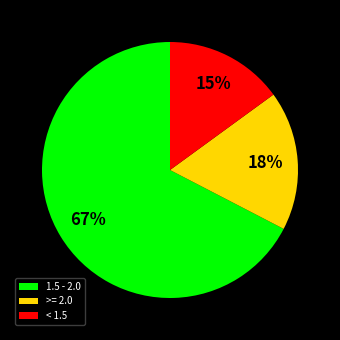

To the nearest percent, what is the combined percentage of >= 2.0 and < 1.5?

33%